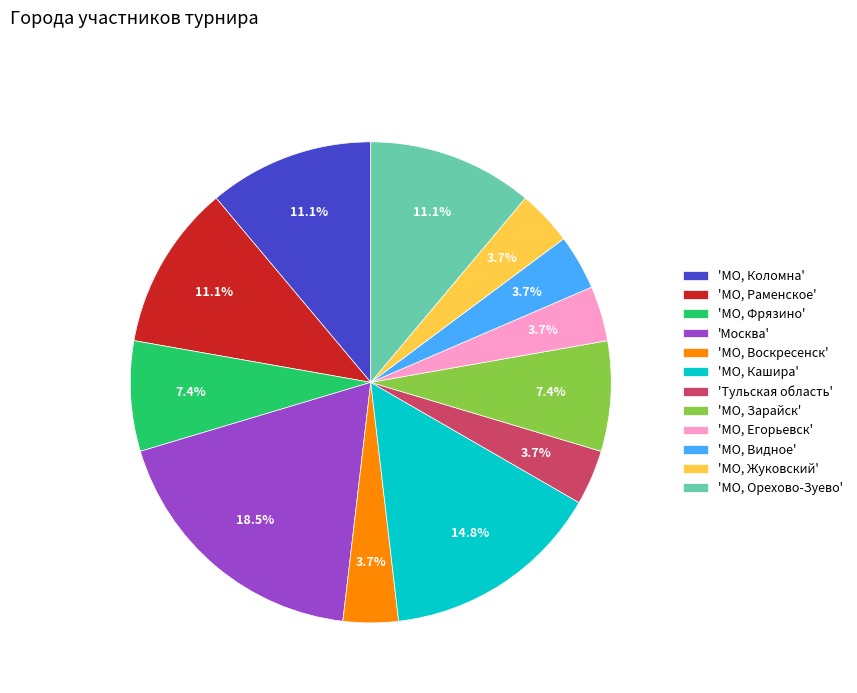

Does 'МО, Раменское' represent more than half of the total?

No